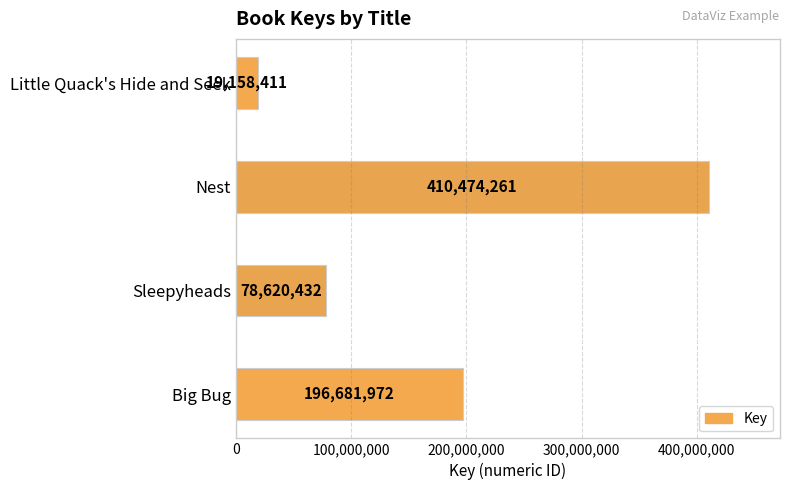

What is the average value?

176233769